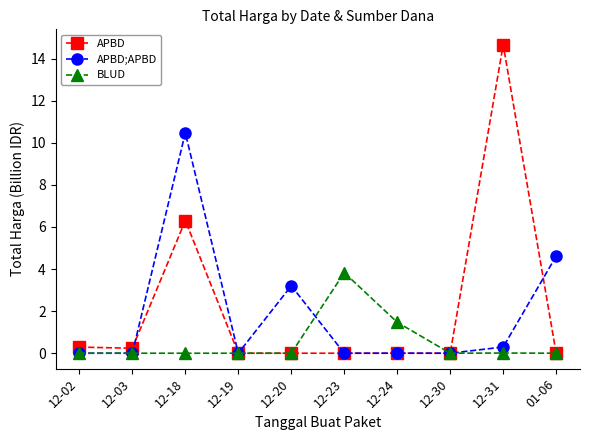

True or false: BLUD has more than 0 points higher than both neighbors.

True